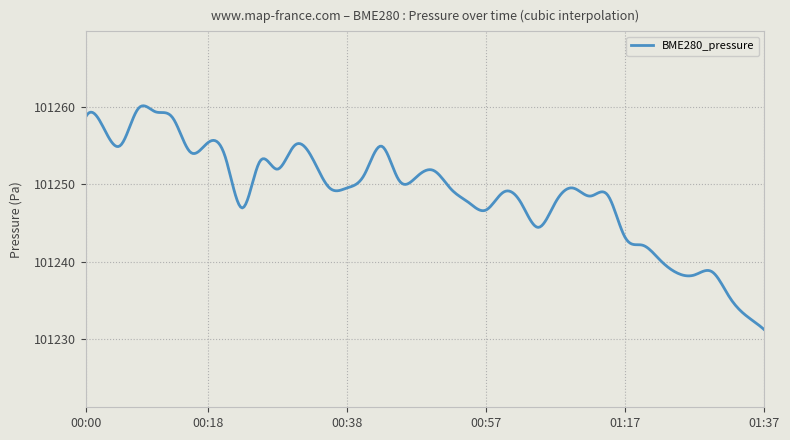

What is the maximum value shown in the chart?

101260.1